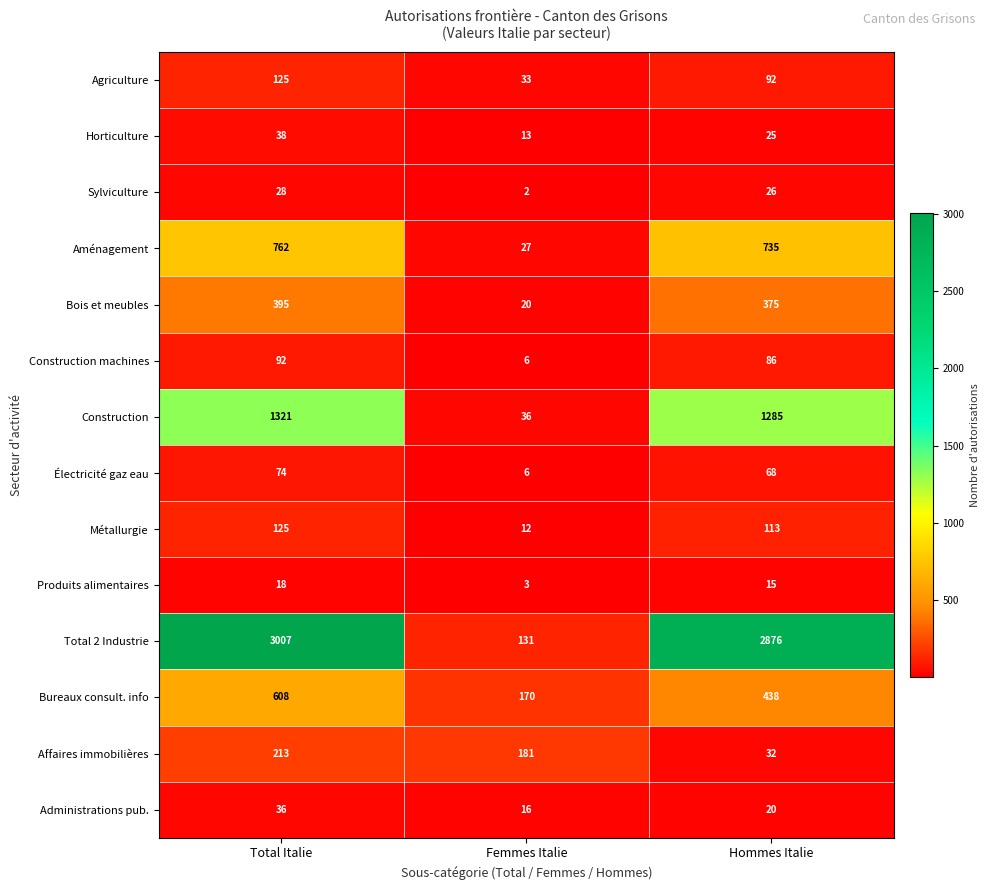

At Hommes Italie, list the series in order from smallest to largest.

Produits alimentaires, Administrations pub., Horticulture, Sylviculture, Affaires immobilières, Électricité gaz eau, Construction machines, Agriculture, Métallurgie, Bois et meubles, Bureaux consult. info, Aménagement, Construction, Total 2 Industrie